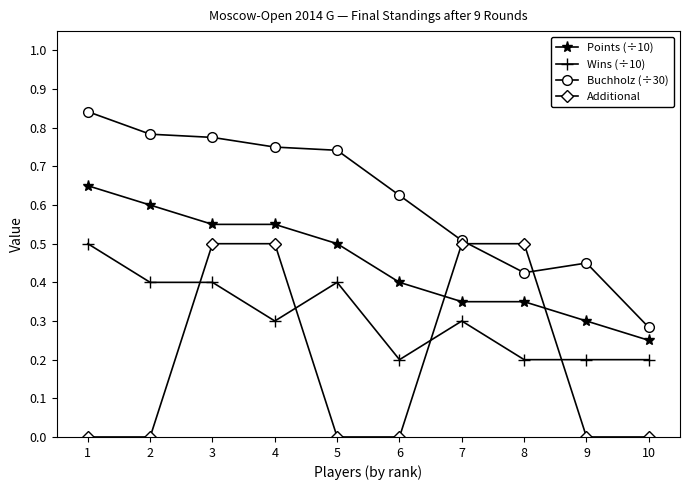

Which series changed the most between 6 and 9?

Buchholz (÷30)